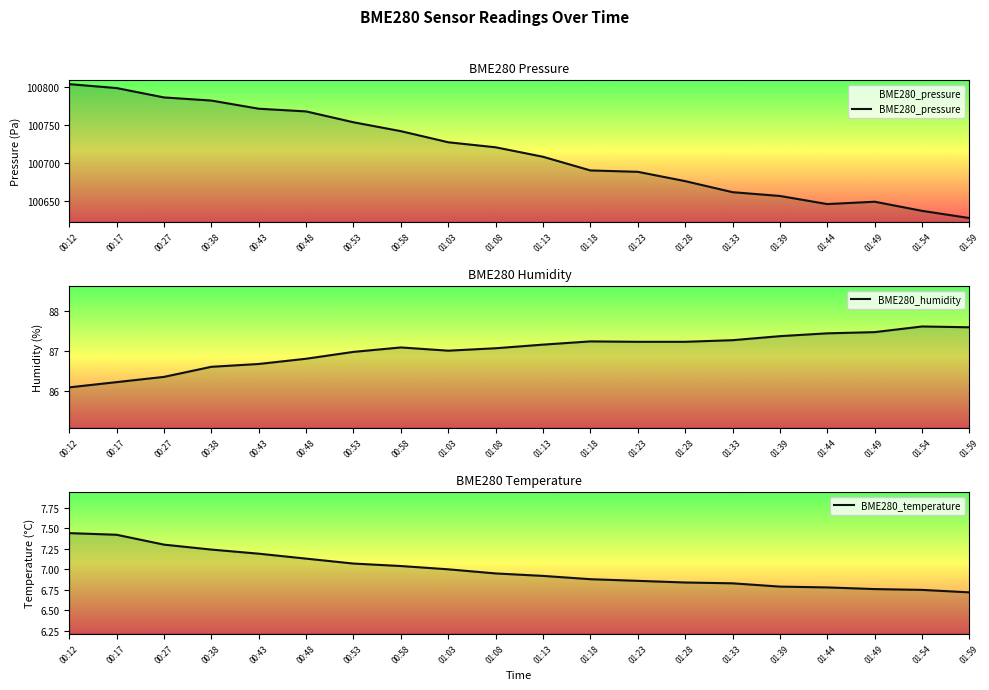

What is the value of the BME280_humidity point at the 14th from the left?

87.2